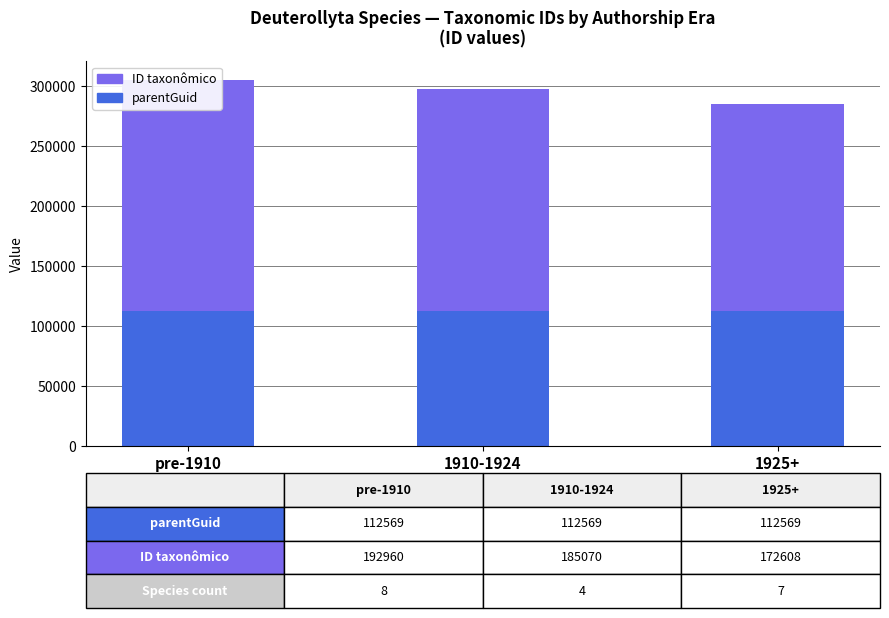

What is the value of the parentGuid bar at the 1st from the left?

112569